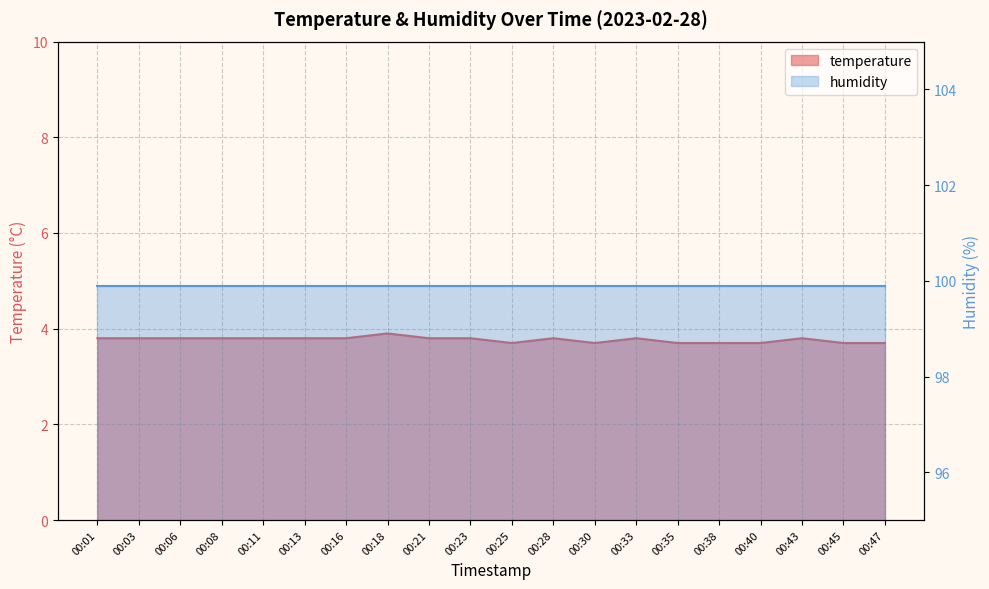

Approximately how many times larger is the value at 00:08 compared to 00:01?

1.0